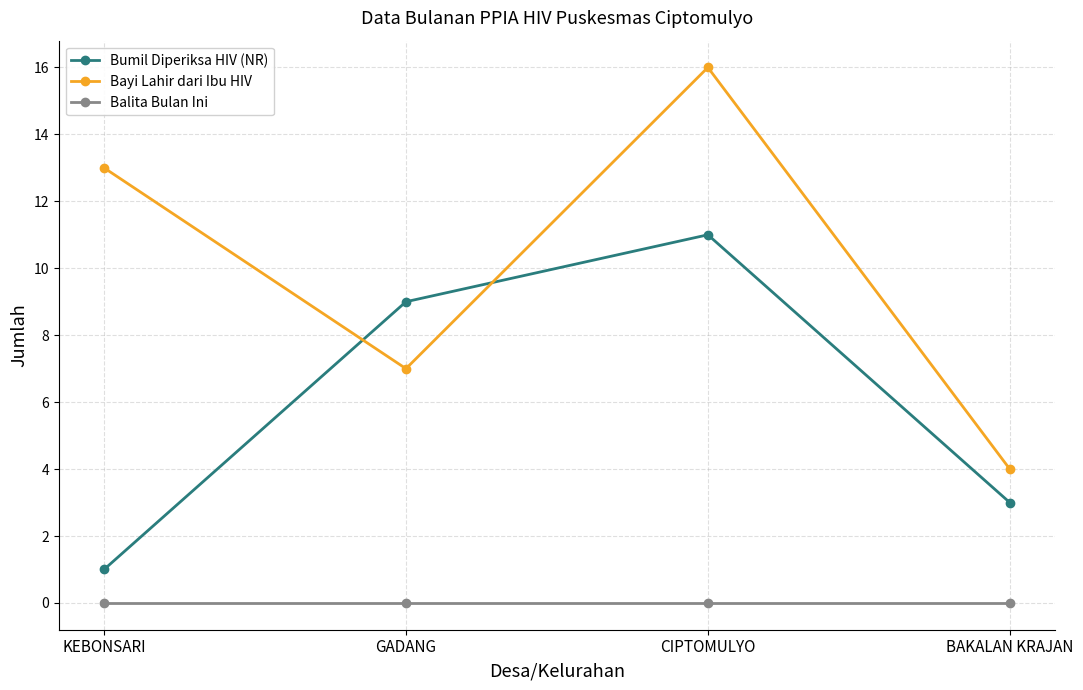

At which category does the chart reach its peak across all series?

CIPTOMULYO